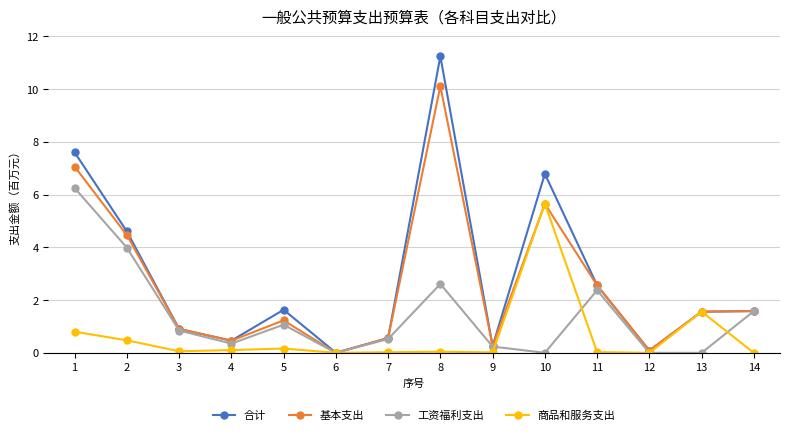

What are all the series names shown in the legend?

合计, 基本支出, 工资福利支出, 商品和服务支出